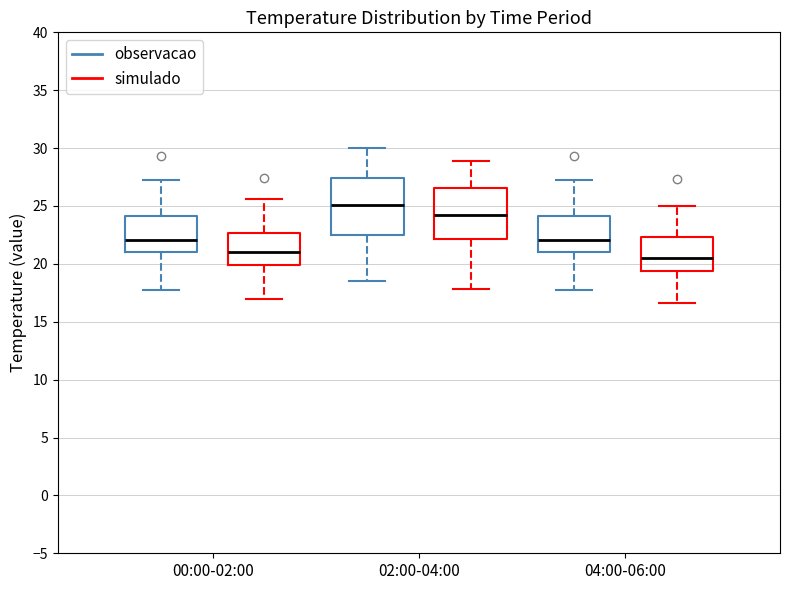

Reading left to right, transcribe this box plot: for each box, give where its median line is, the range the box spans, and where its two whiskers end, as read against the y-axis. The values are not printed on the chart, so give them approximately, as read against the axis.

00:00-02:00 (observacao): median 22.0, box 21.0 to 24.0, whiskers 18.0 to 27.5
00:00-02:00 (simulado): median 21.0, box 20.0 to 23.0, whiskers 17.0 to 27.5
02:00-04:00 (observacao): median 25.0, box 22.5 to 27.5, whiskers 18.5 to 30.0
02:00-04:00 (simulado): median 24.0, box 22.0 to 26.5, whiskers 17.5 to 29.5
04:00-06:00 (observacao): median 22.0, box 21.0 to 24.0, whiskers 18.0 to 27.5
04:00-06:00 (simulado): median 20.5, box 19.5 to 22.5, whiskers 17.0 to 27.5